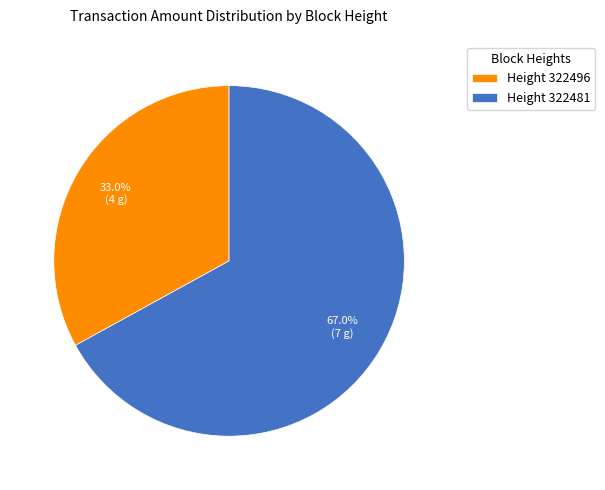

Rank the categories by value from lowest to highest.

Height 322496, Height 322481